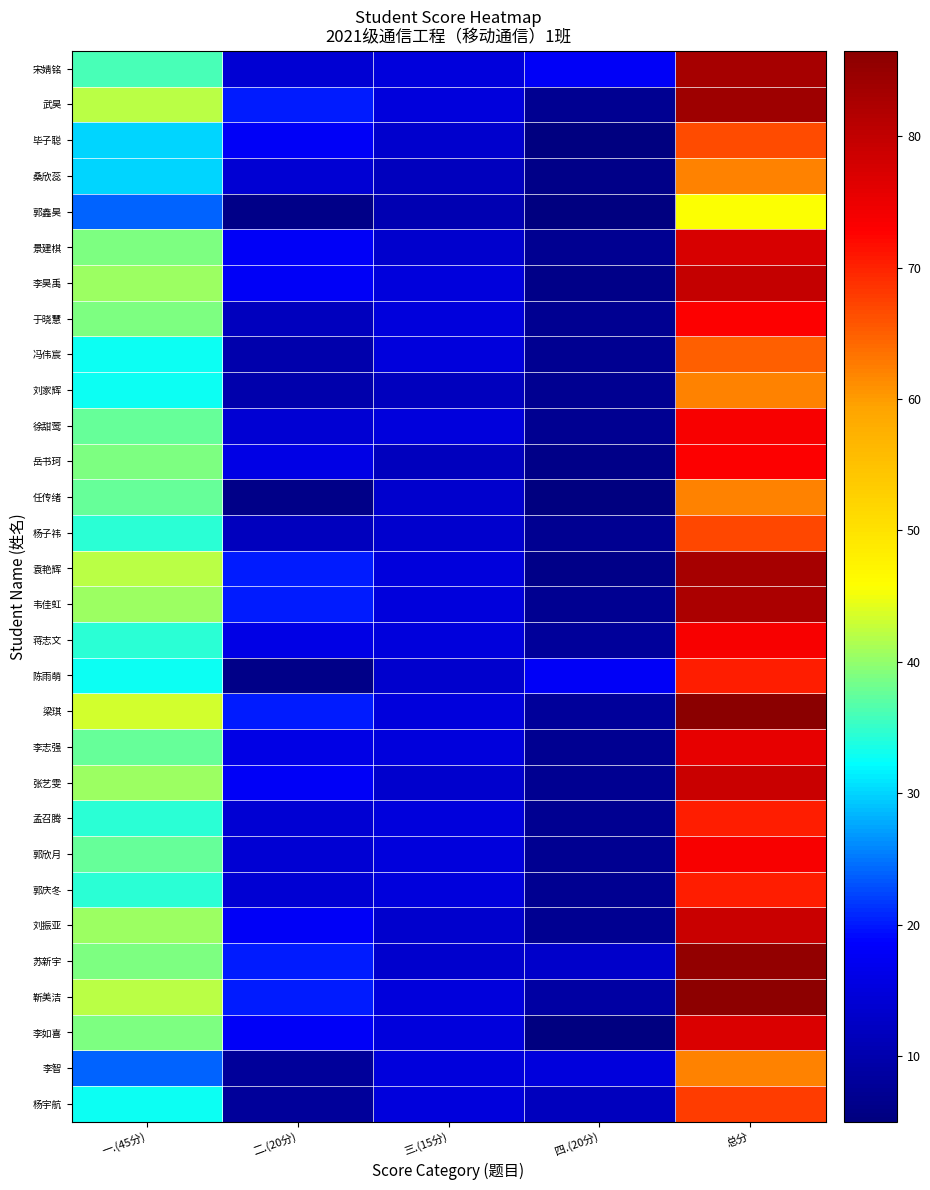

At how many categories does at least one series exceed 28?

2